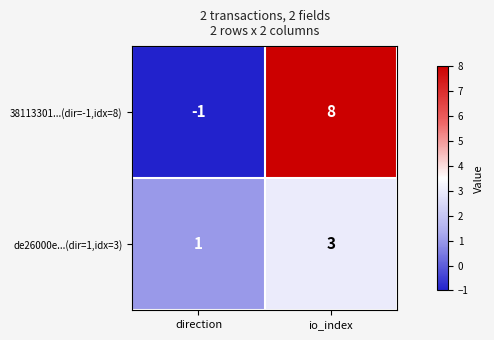

What is the difference between the 38113301...(dir=-1,idx=8) values at io_index and direction?

9